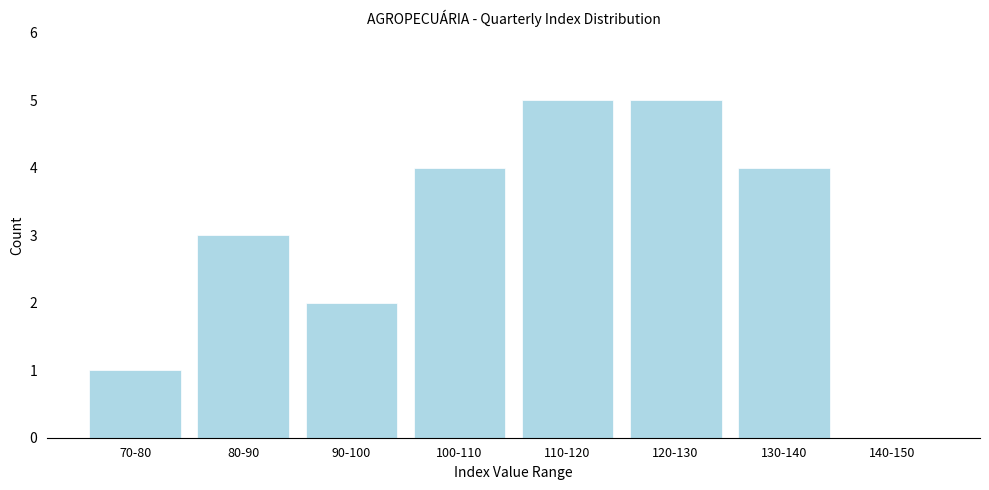

Reading left to right, transcribe all the data shown in this chart.

70-80=1	80-90=3	90-100=2	100-110=4	110-120=5	120-130=5	130-140=4	140-150=0